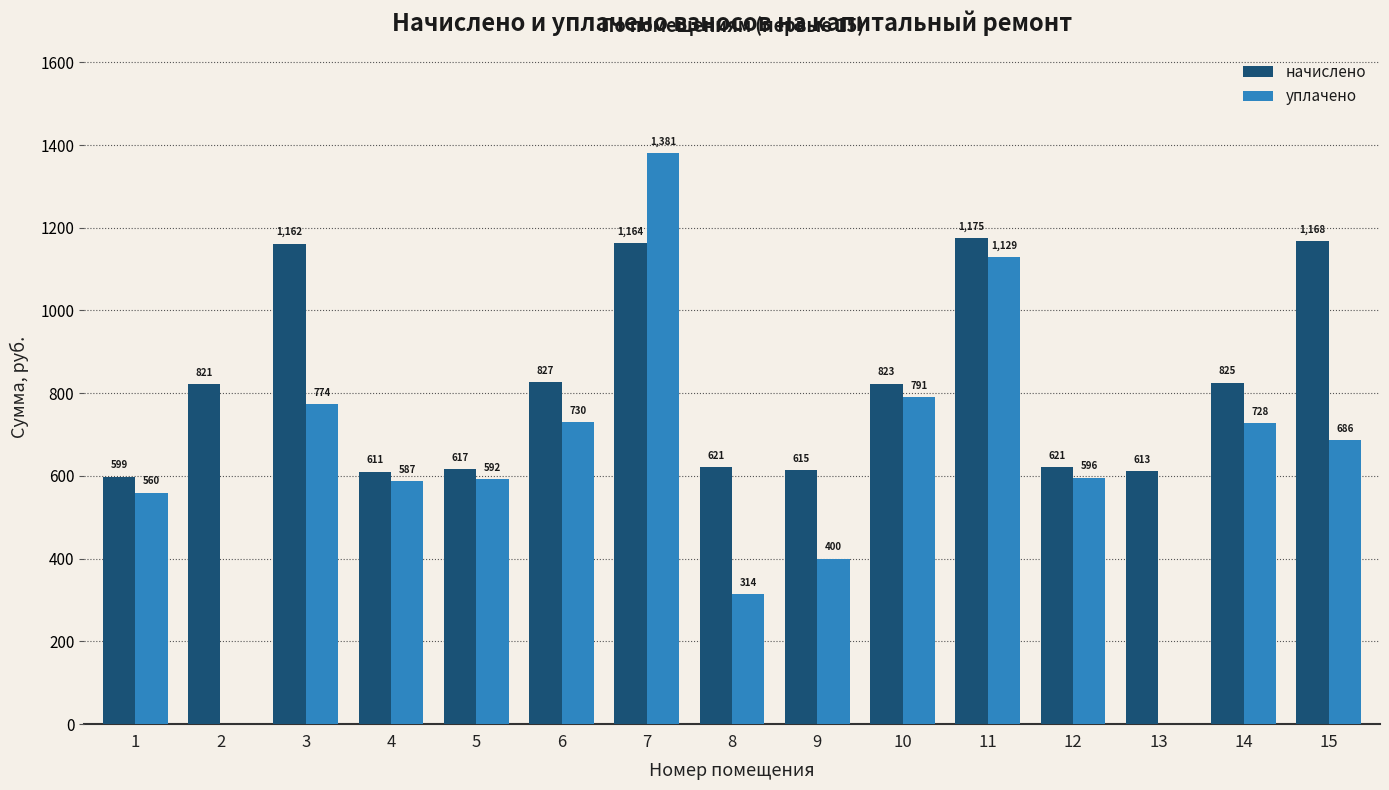

Are the bars horizontal?

No